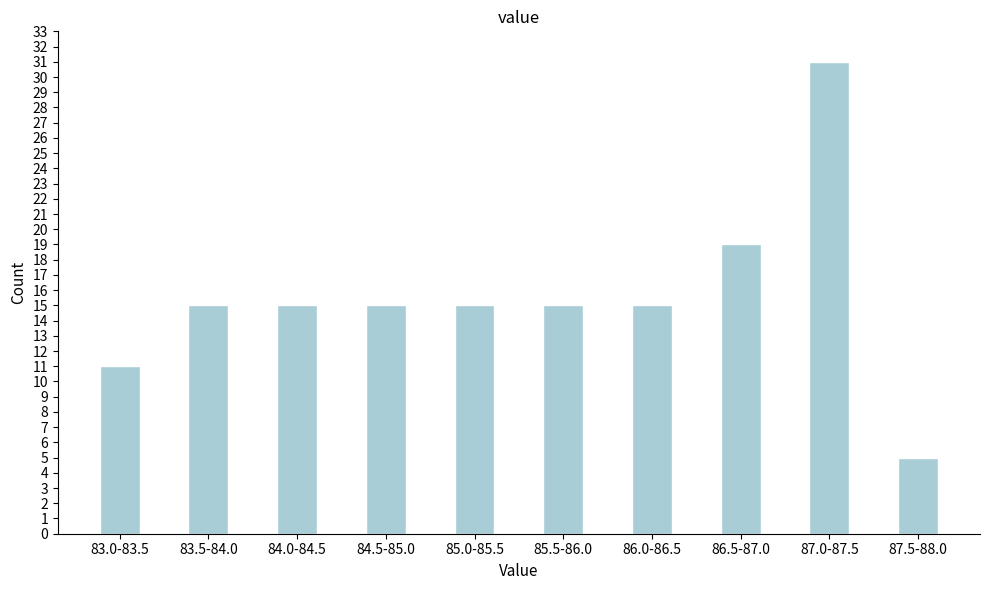

Reading left to right, extract all data points from this chart.

11	15	15	15	15	15	15	19	31	5